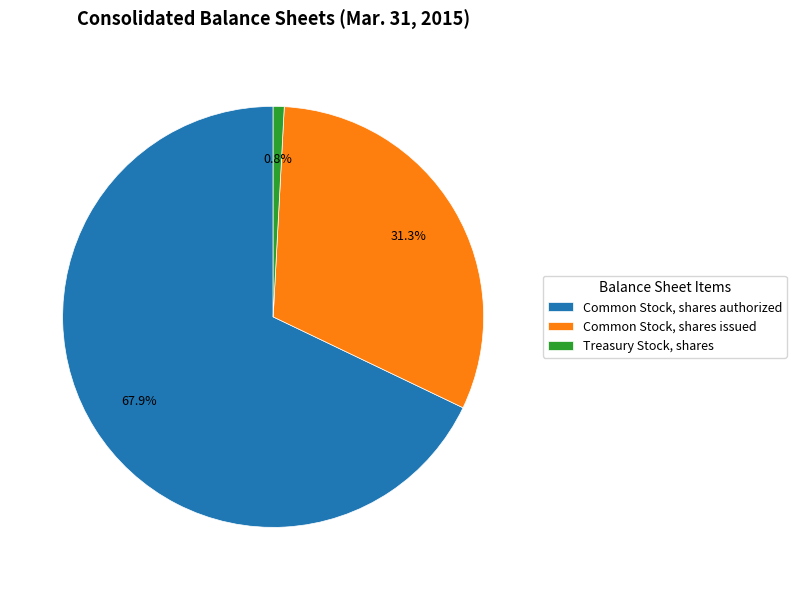

Between Common Stock, shares issued and Treasury Stock, shares, which is larger?

Common Stock, shares issued